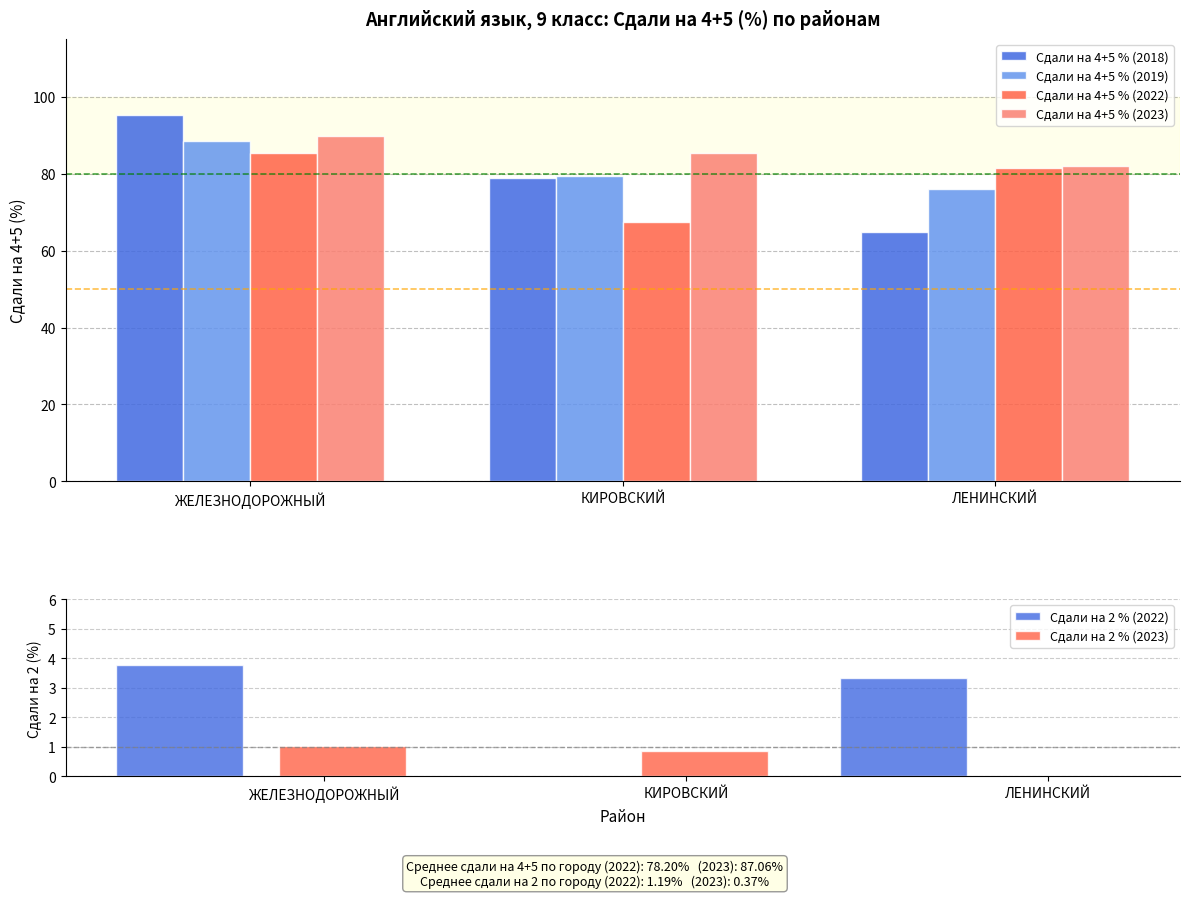

Are the bars horizontal?

No